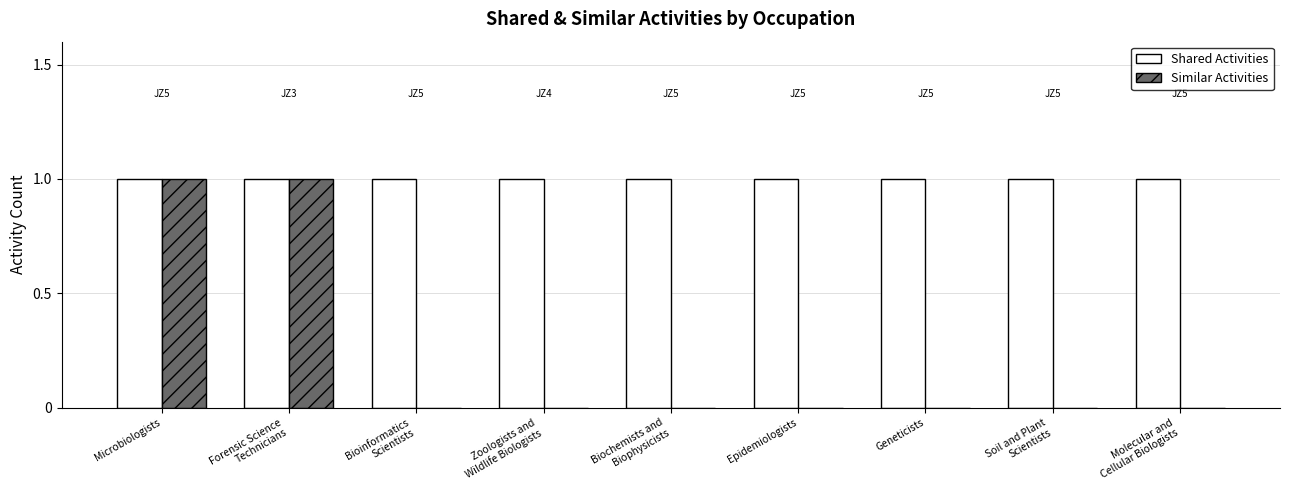

Is the value of Shared Activities at Zoologists and
Wildlife Biologists greater than the value of Similar Activities at Molecular and
Cellular Biologists?

Yes